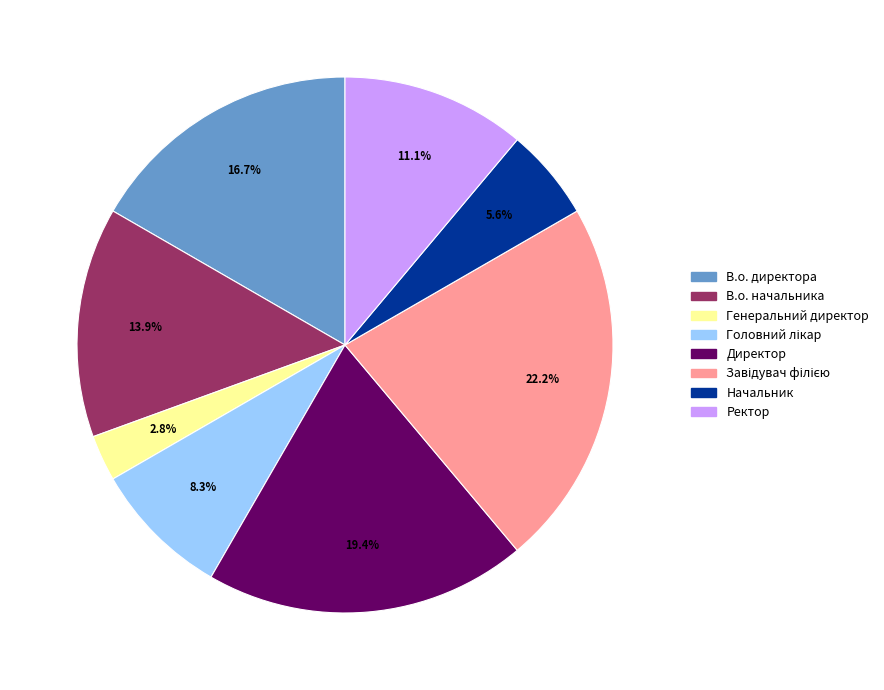

Do Директор and Начальник together represent more than half of the pie?

No